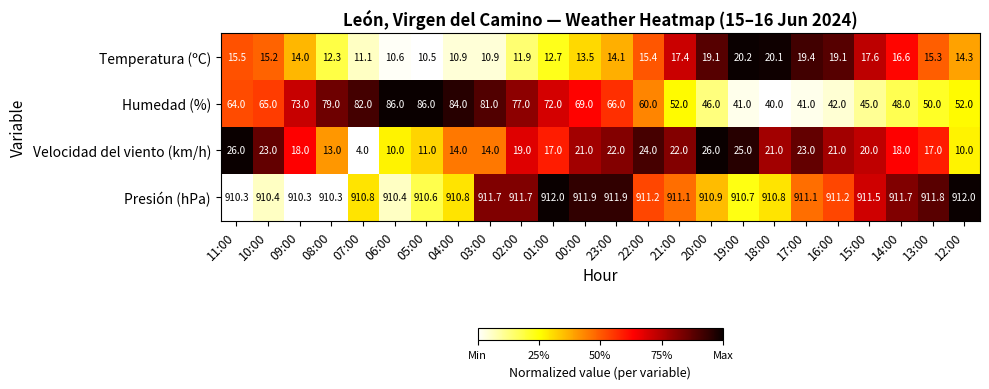

The value of Humedad (%) at 13:00 is 79.1. True or false?

False